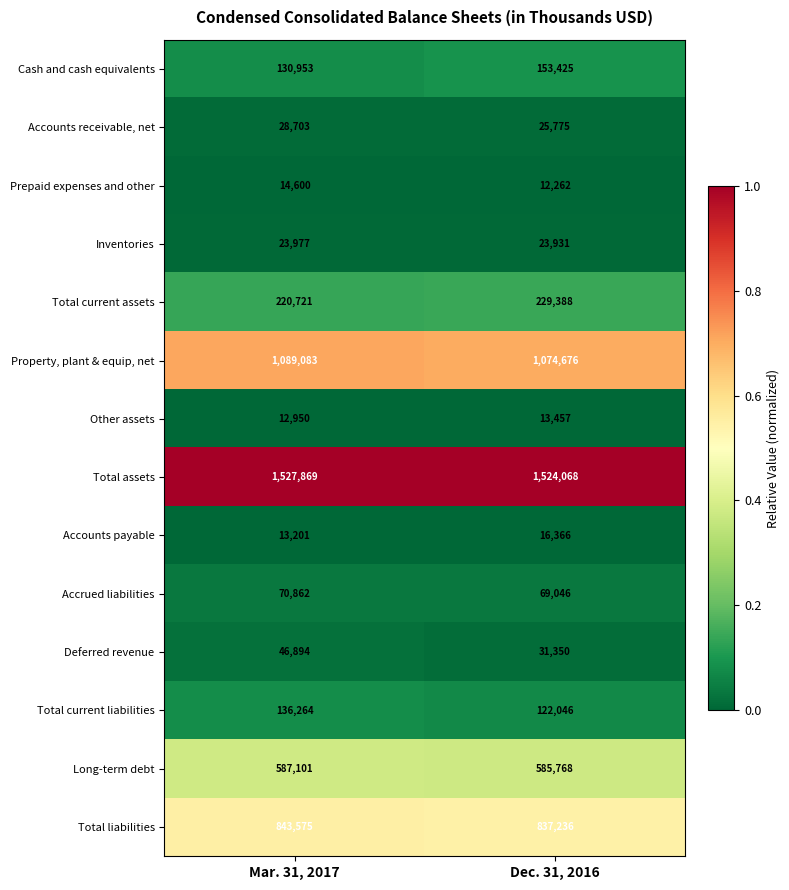

What is the difference between the highest and lowest values at Mar. 31, 2017?

1514919